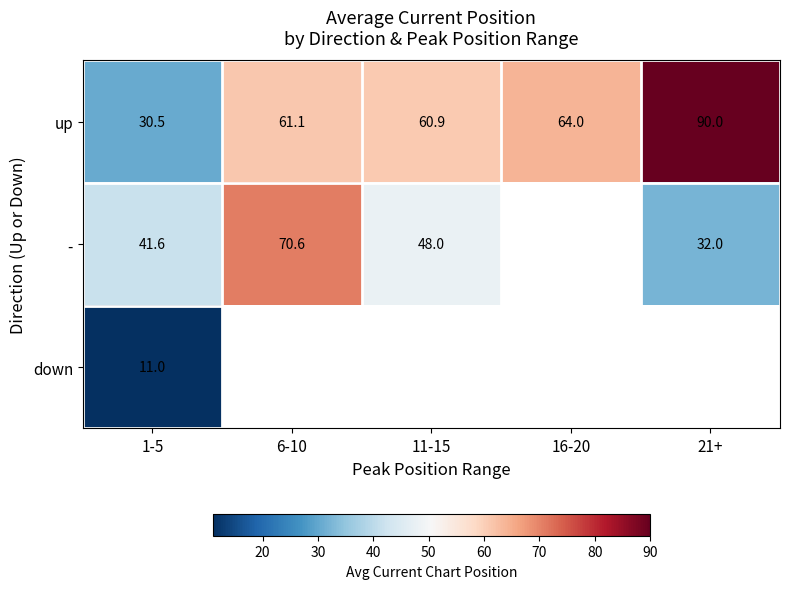

Where is - nearest to the value 51?

11-15